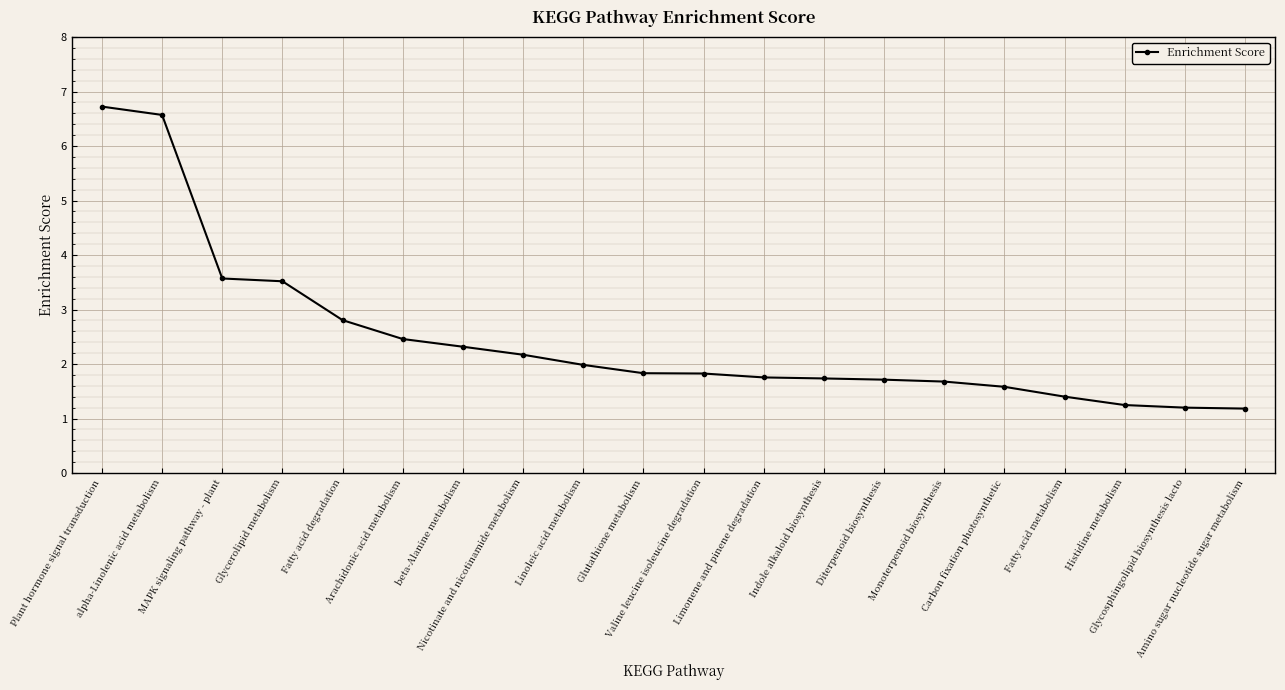

Approximately how many times larger is the value at Arachidonic acid metabolism compared to Nicotinate and nicotinamide metabolism?

1.1